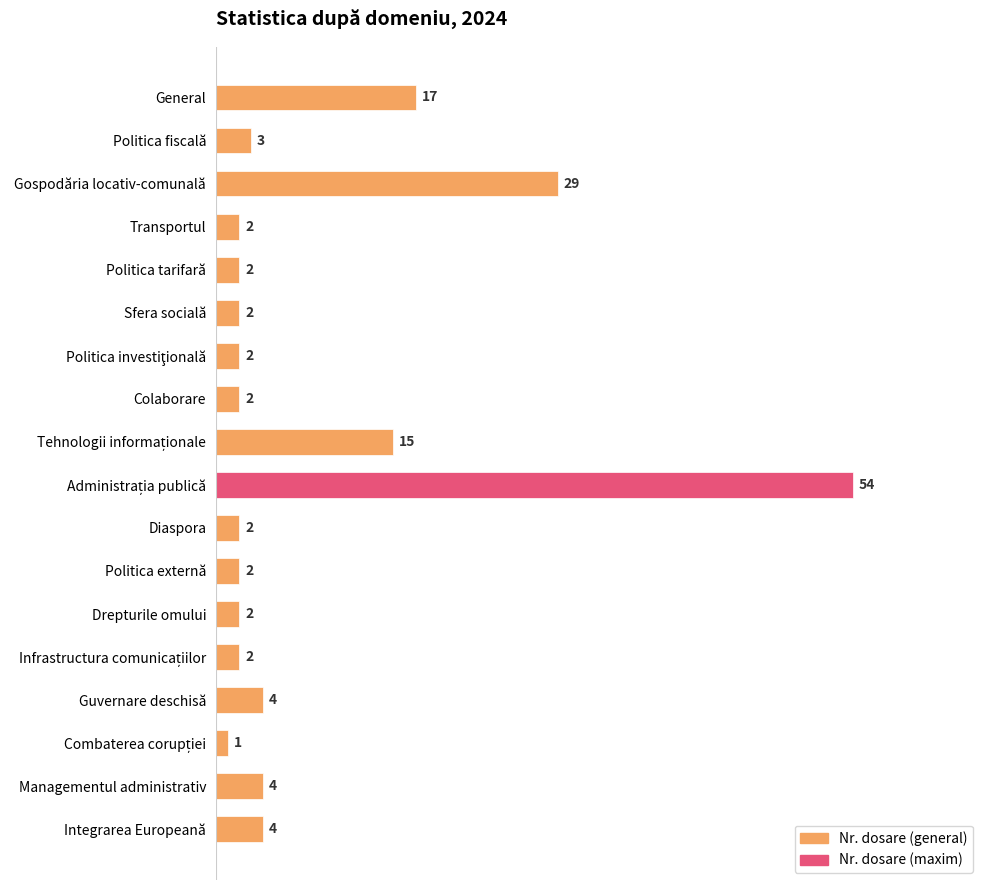

Approximately how many times larger is the value at Drepturile omului compared to Politica tarifară?

1.0